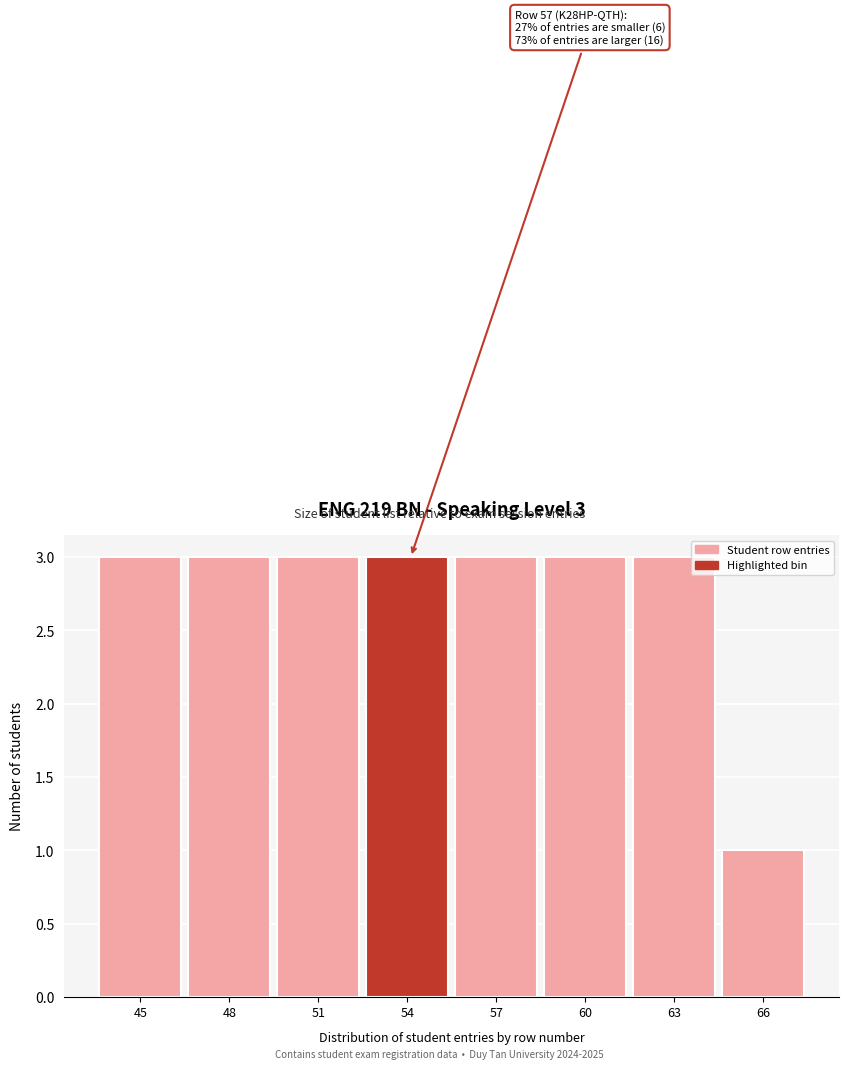

Reading left to right, extract all data points from this chart.

45=3	48=3	51=3	54=3	57=3	60=3	63=3	66=1